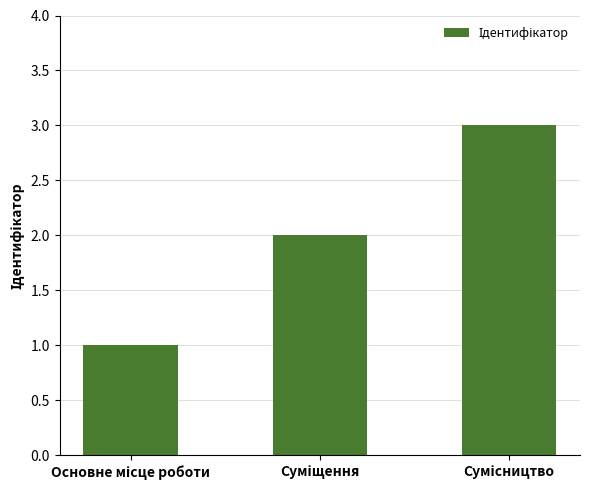

What is the greatest value displayed?

3